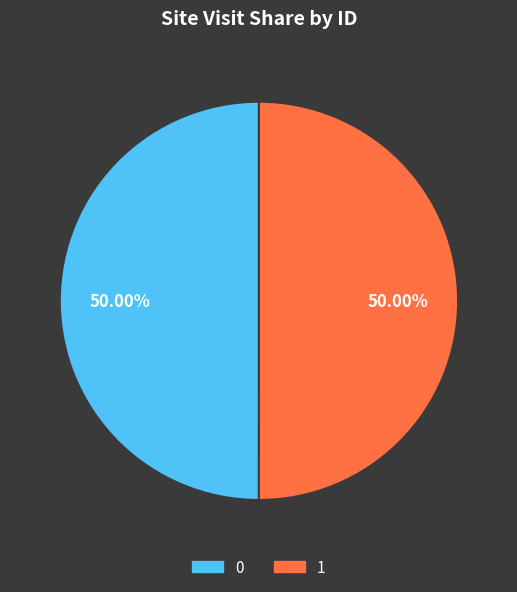

To the nearest percent, what percentage of the pie is 1?

50%